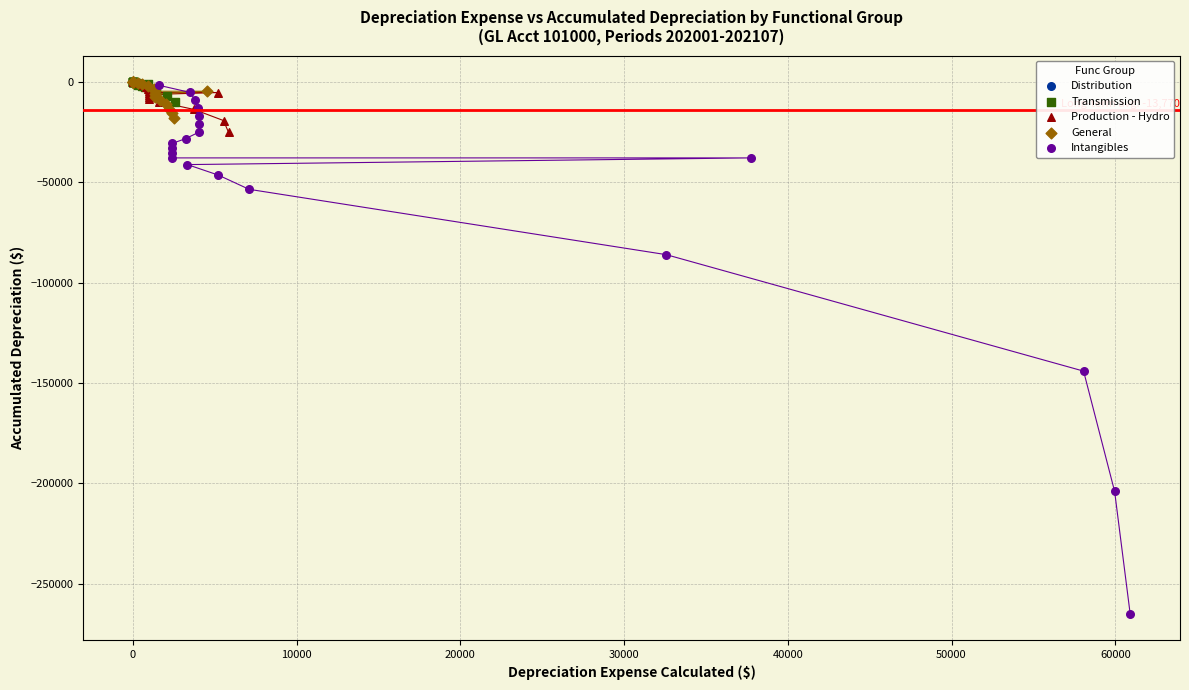

Which series has the largest Y range (max minus min)?

Intangibles